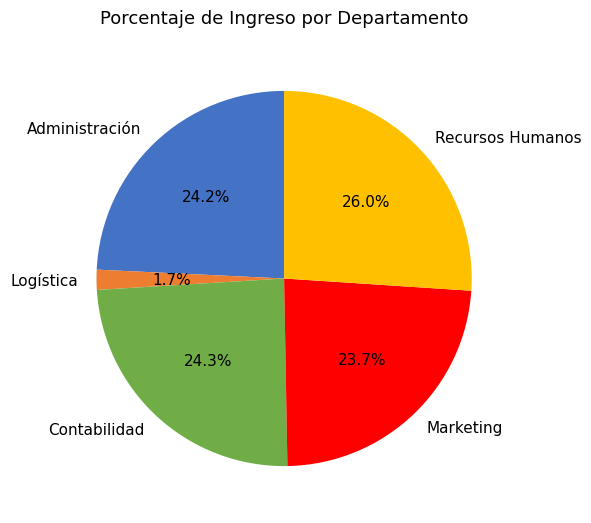

To the nearest percent, what percentage of the pie is Administración?

24%